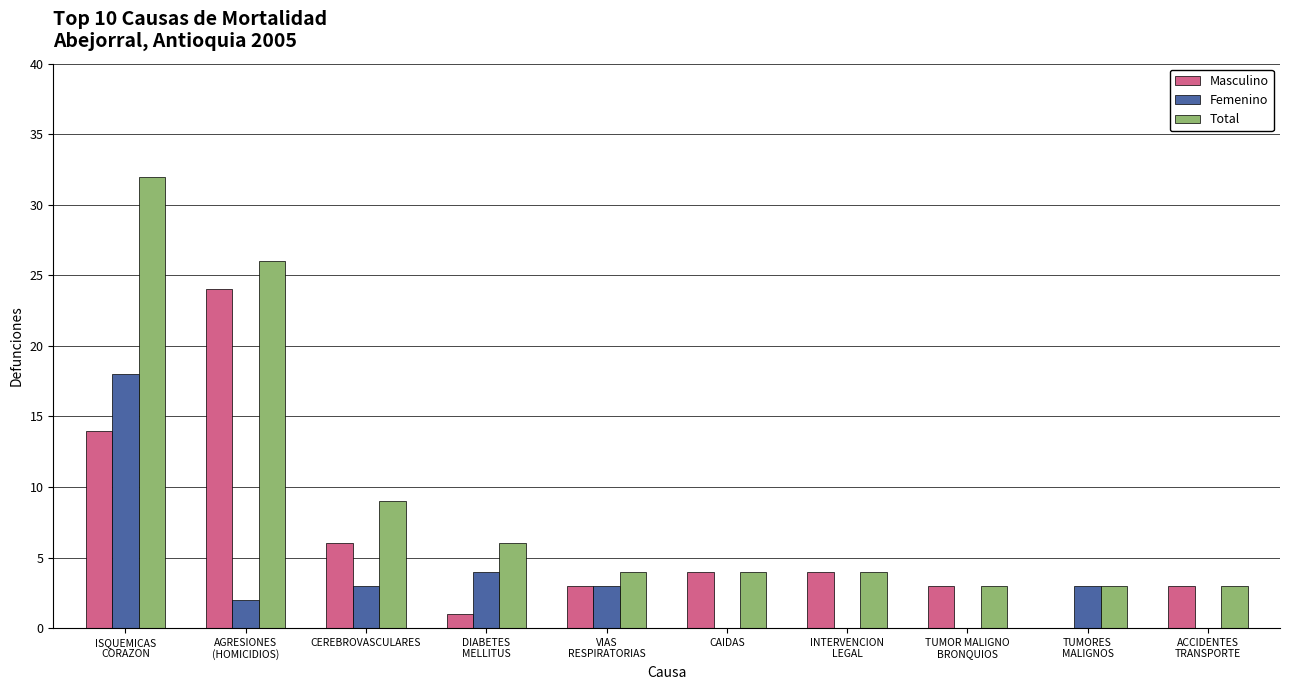

Which series has the largest total across all categories?

Total